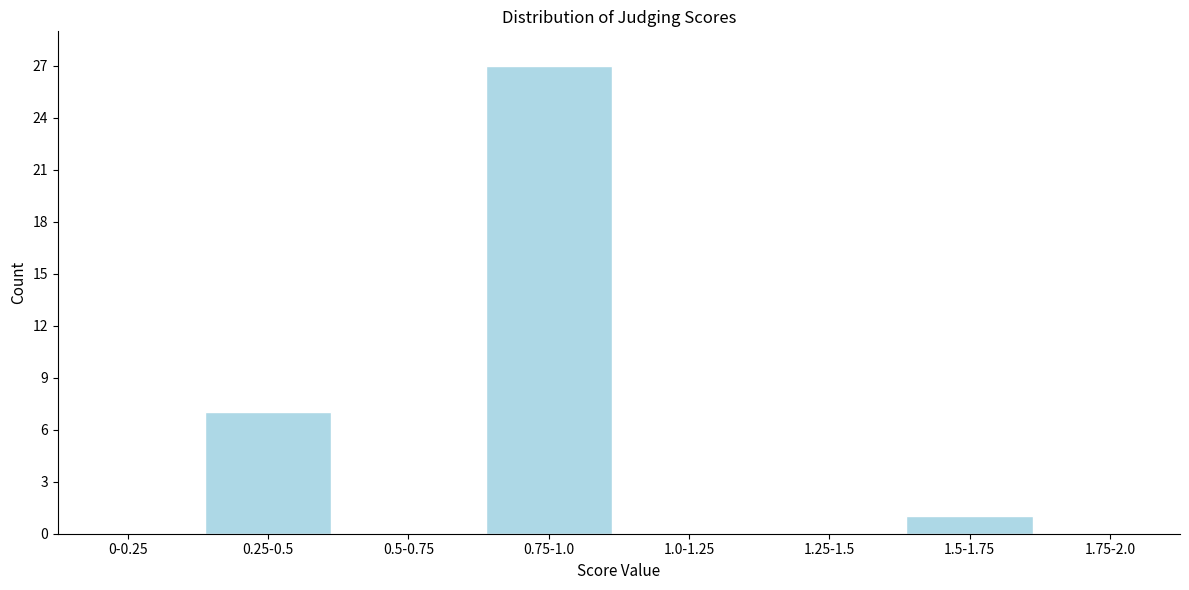

Reading left to right, what are all the values shown in this chart?

0-0.25=0	0.25-0.5=7	0.5-0.75=0	0.75-1.0=27	1.0-1.25=0	1.25-1.5=0	1.5-1.75=1	1.75-2.0=0